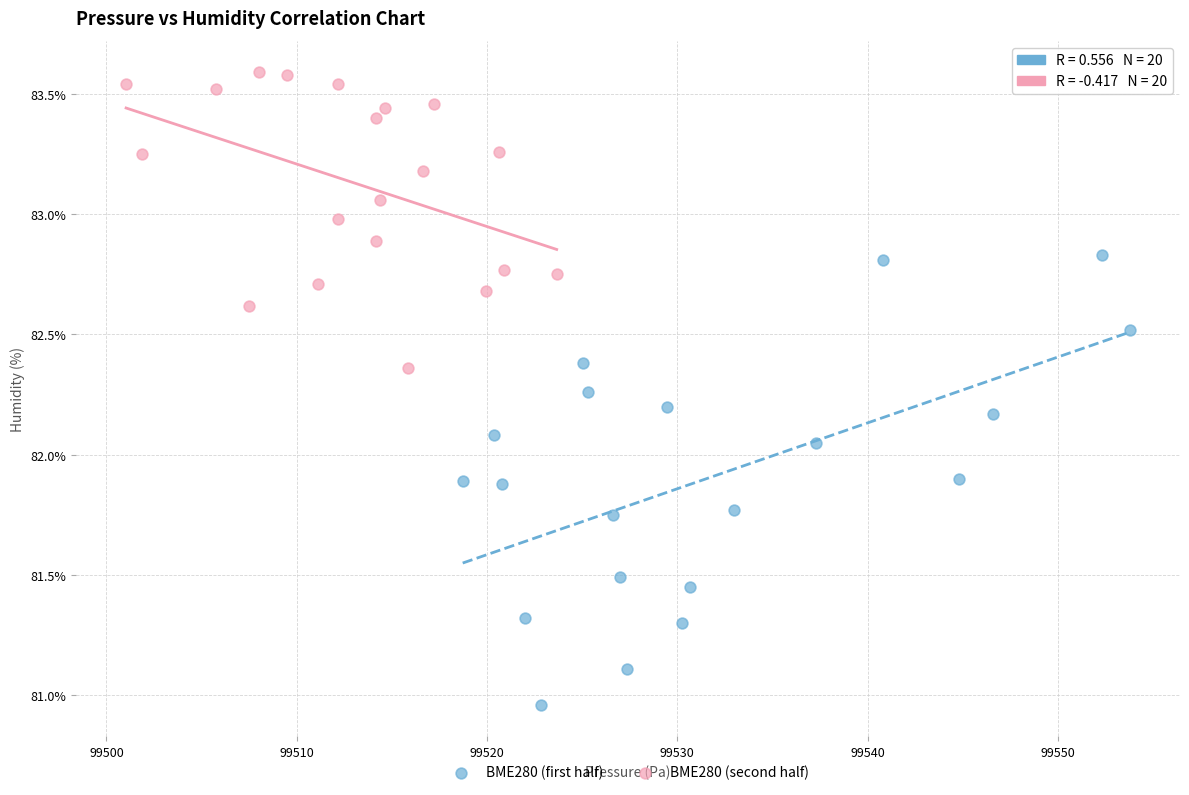

Which series reaches the maximum Y coordinate?

BME280 (second half)